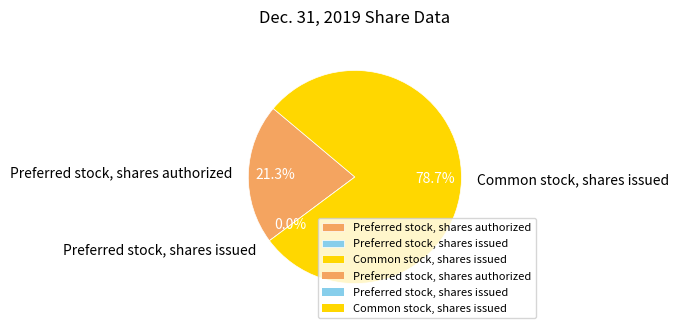

Combined, what portion of the pie is Preferred stock, shares authorized and Preferred stock, shares issued?

21.3%